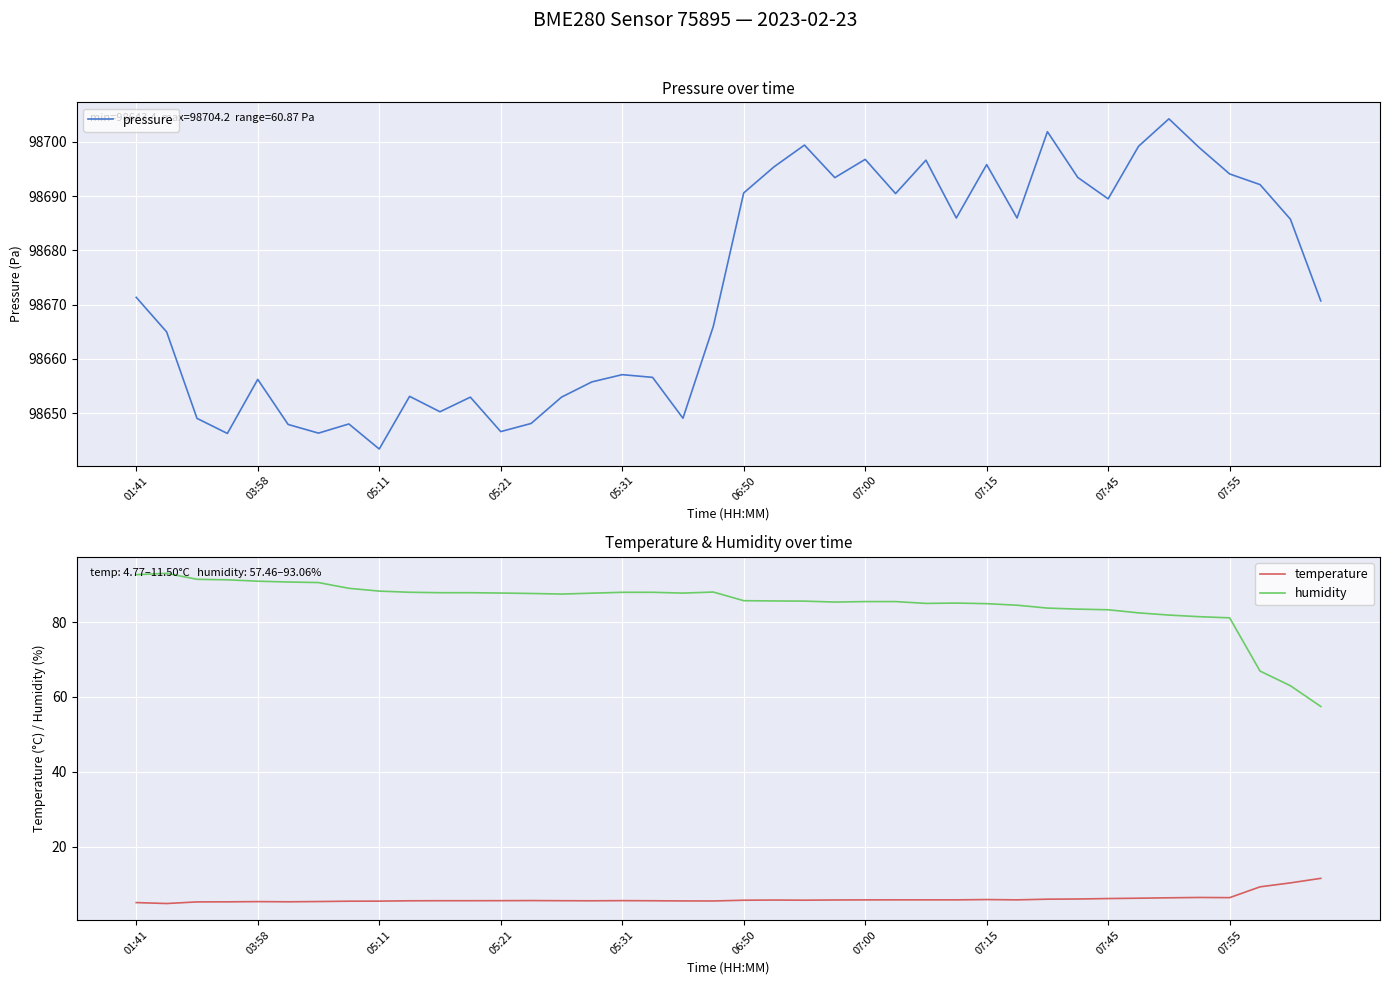

Rank the series by their maximum value, from highest to lowest.

pressure, humidity, temperature